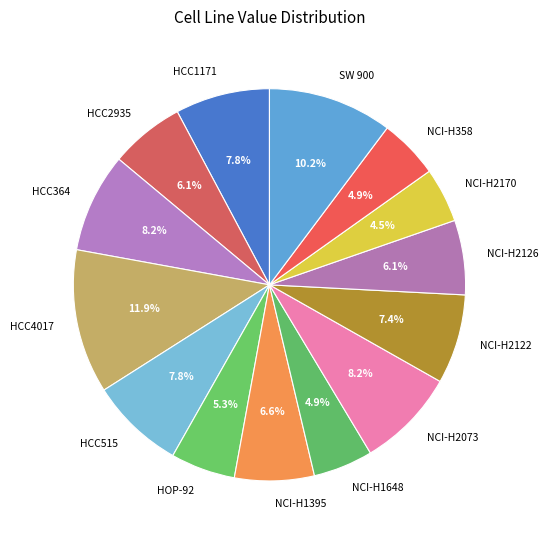

What portion of the pie excludes NCI-H2170?

95.5%